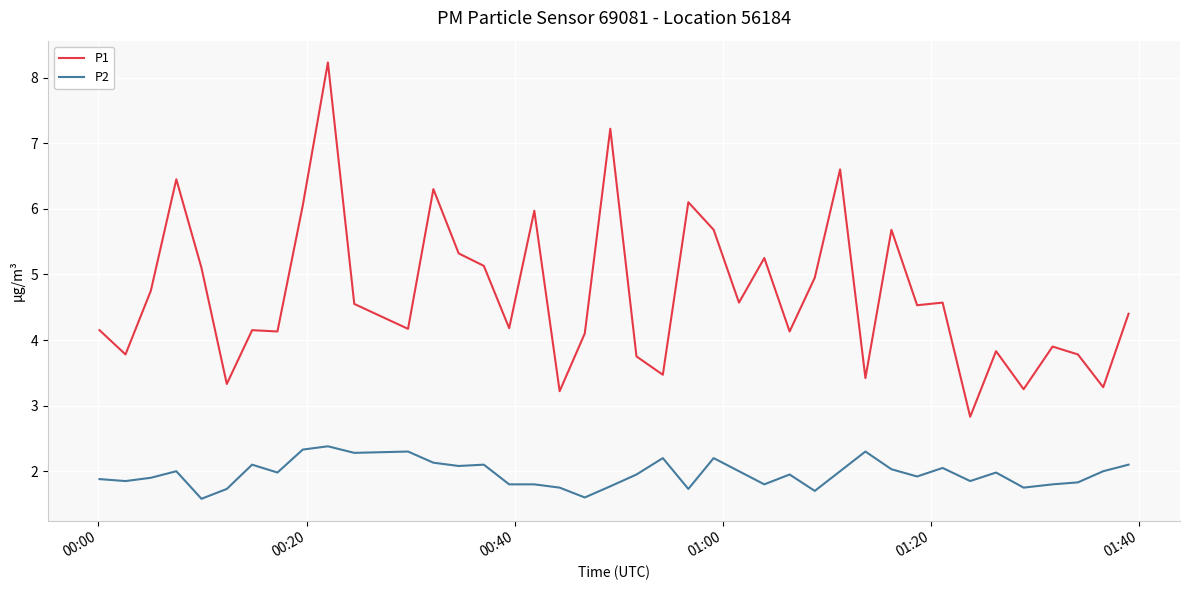

At how many categories does at least one series exceed 3?

39